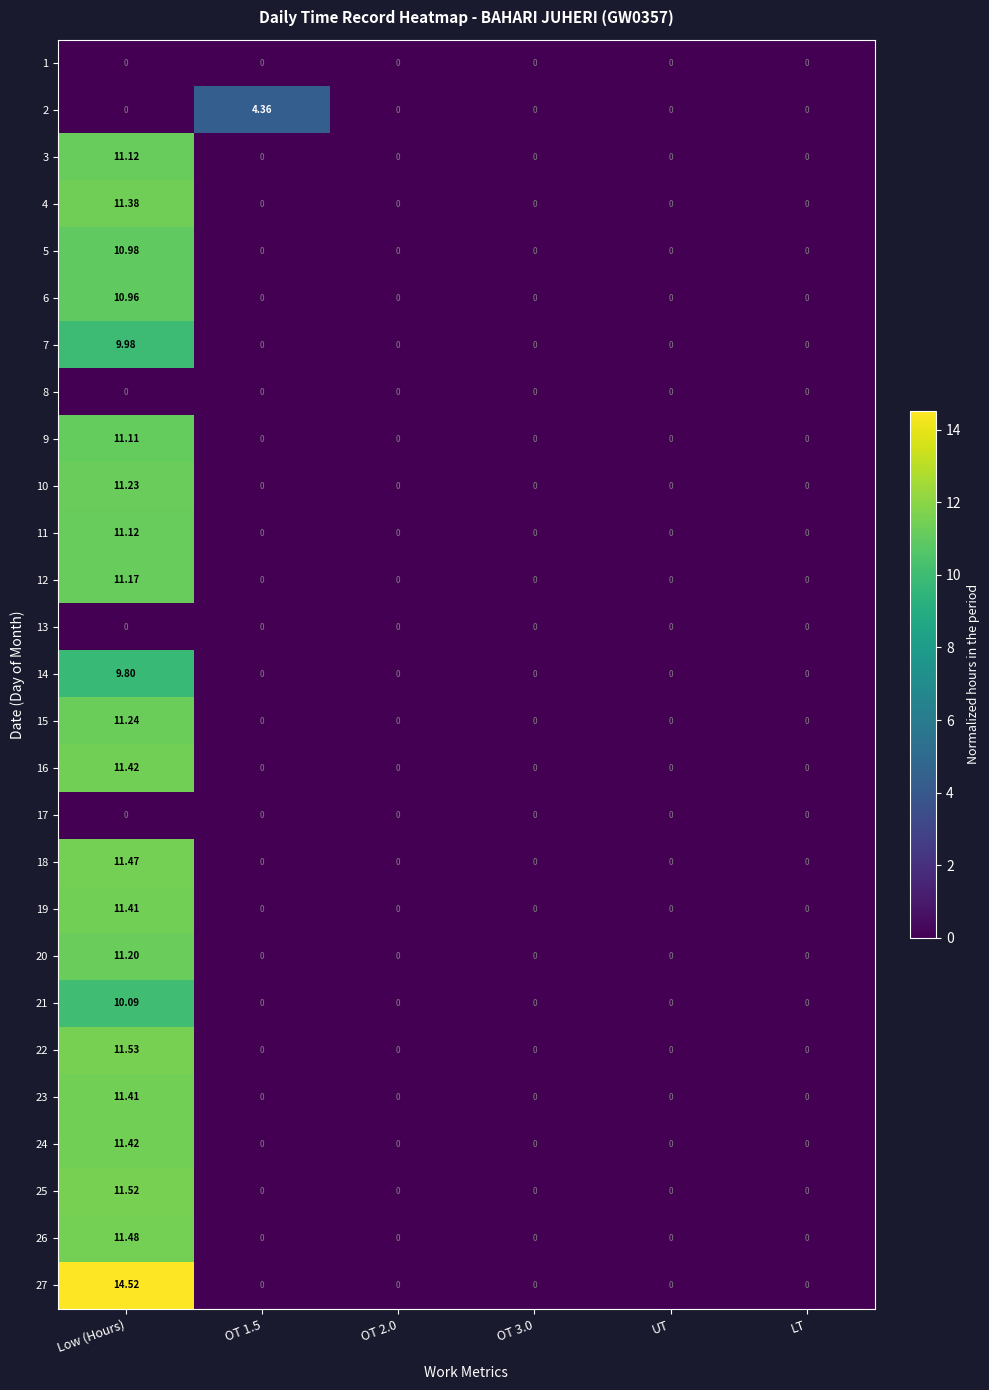

Which category has the highest value across all series?

Low (Hours)